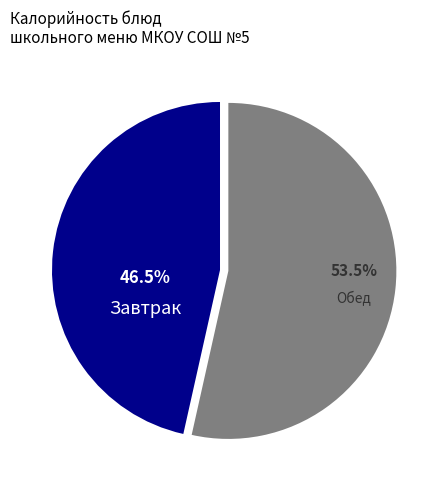

Rank the categories by value from lowest to highest.

Завтрак, Обед